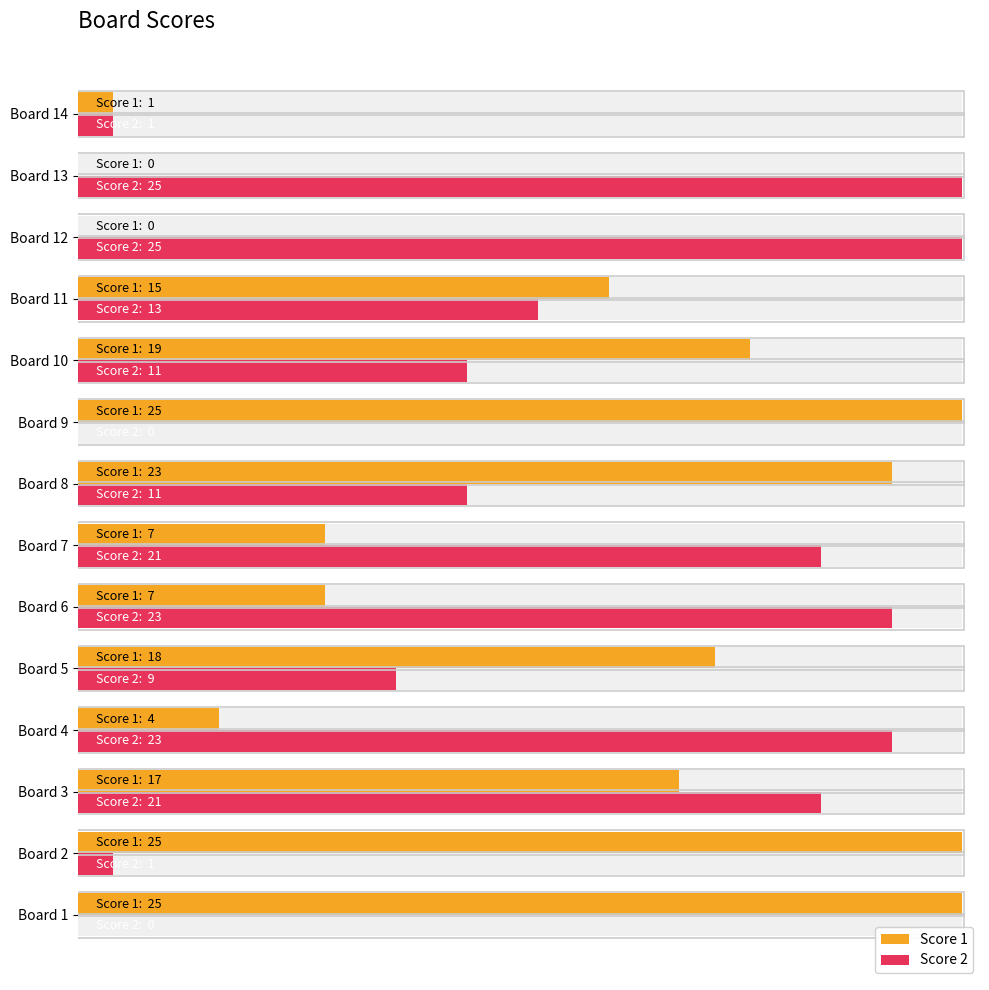

How many values in the Score 1 series exceed 17?

6